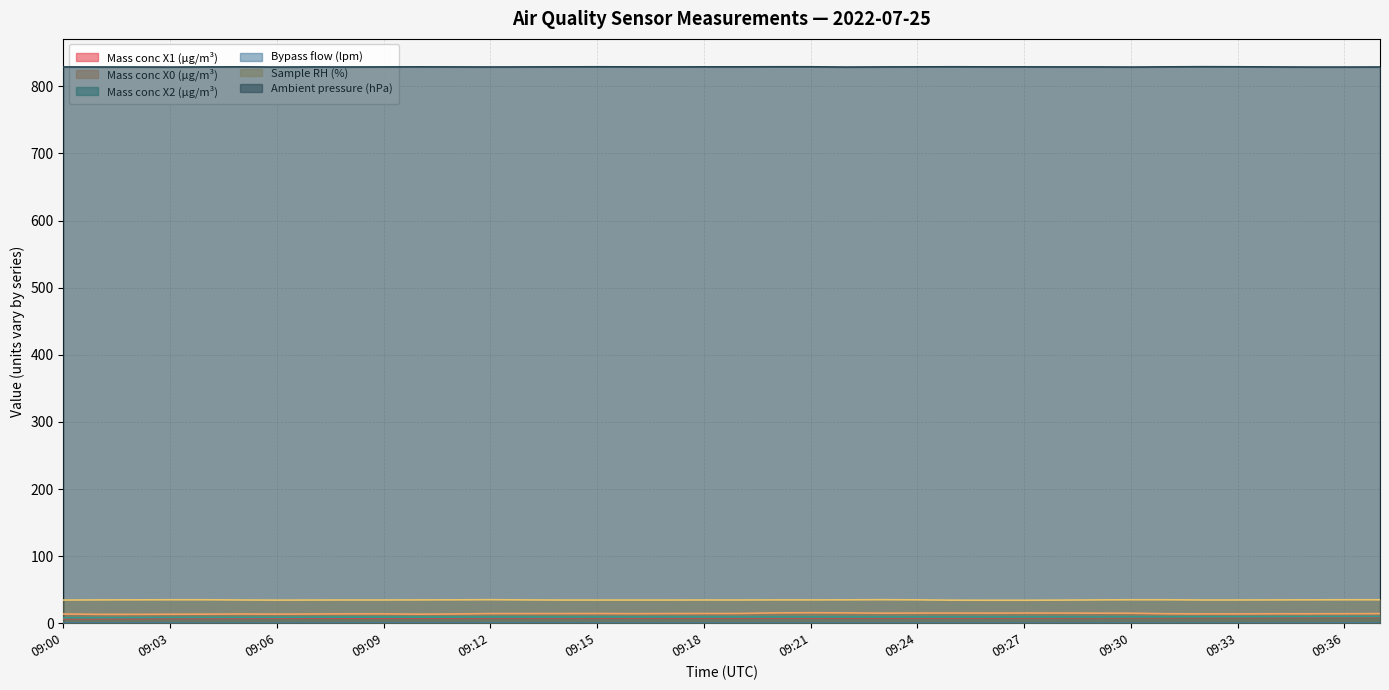

True or false: Mass conc X0 (μg/m³) and Mass conc X2 (μg/m³) intersect in this chart.

False